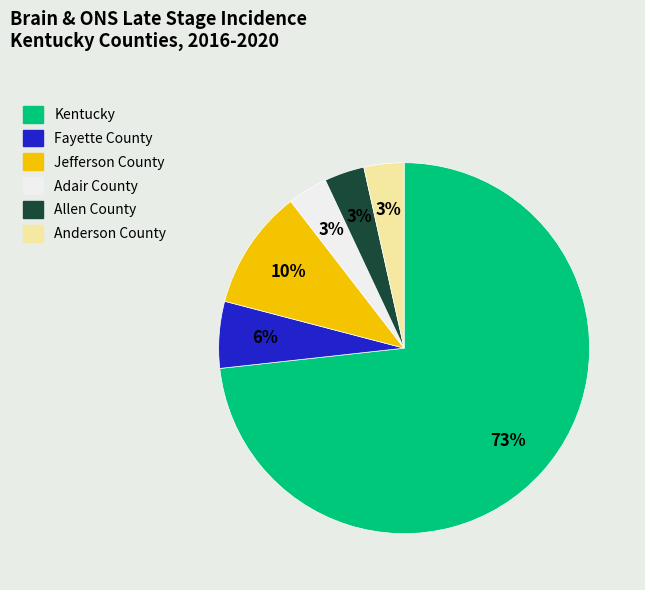

Combined, do Kentucky and Jefferson County account for over 50%?

Yes